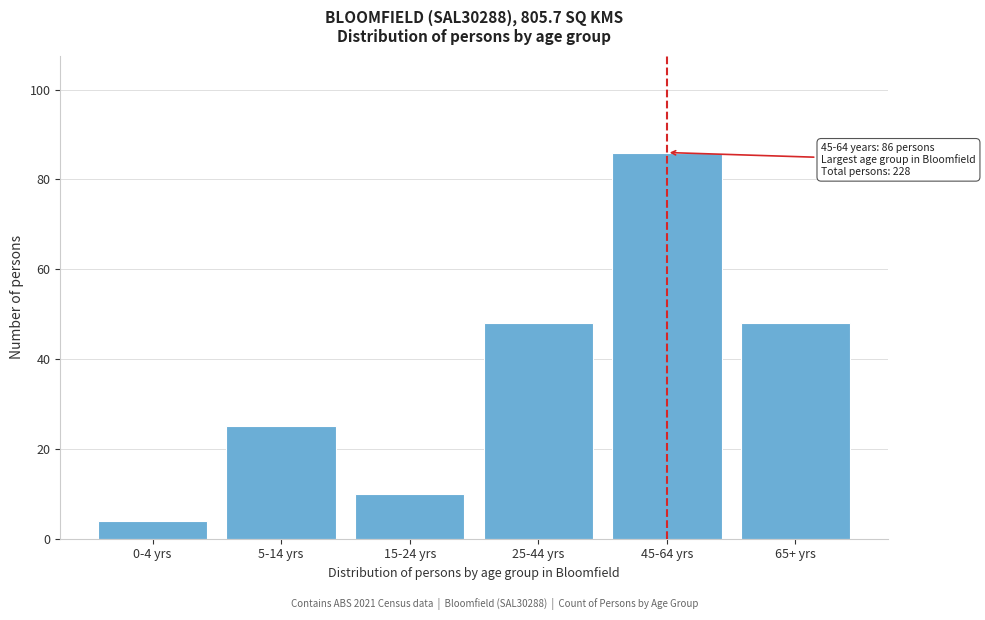

Reading left to right, transcribe all the data shown in this chart.

4	25	10	48	86	48